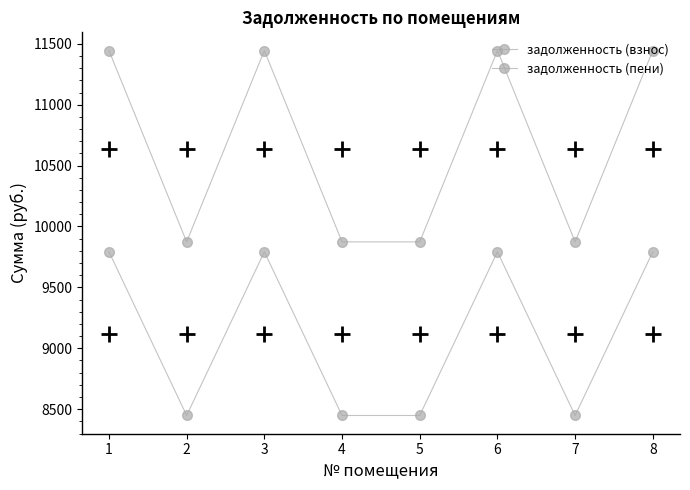

At how many categories does at least one series exceed 11179?

4